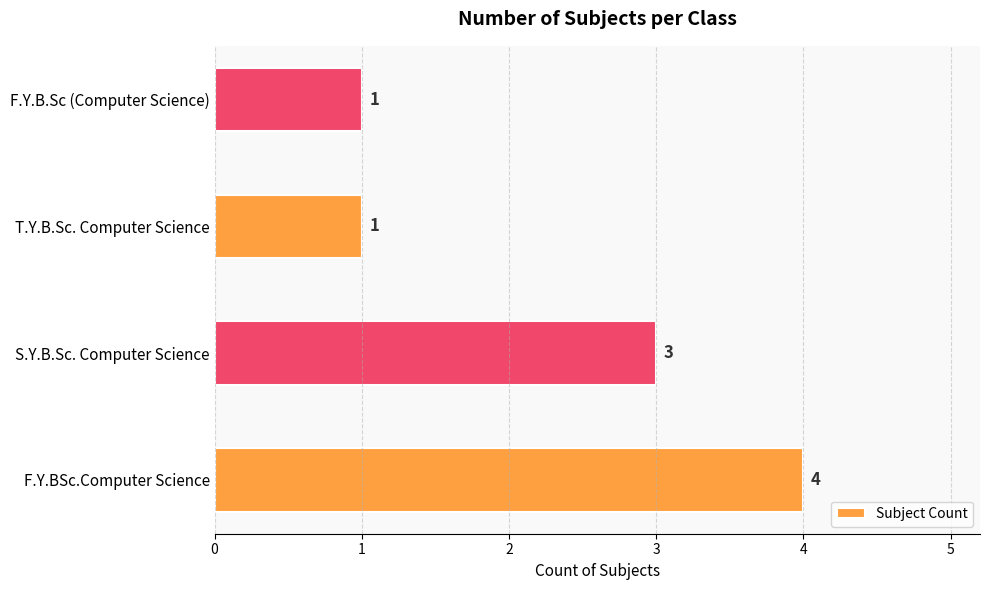

What is the difference between the maximum and minimum values?

3